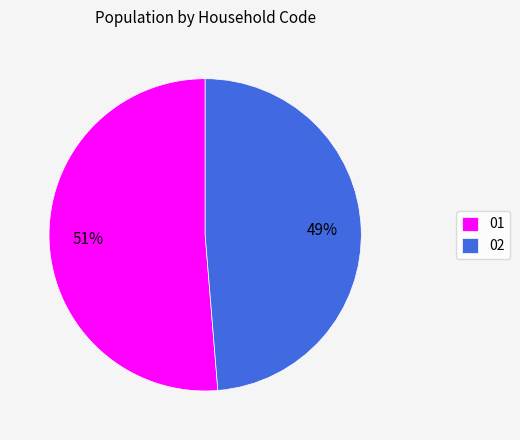

Rank the categories by value from lowest to highest.

02, 01